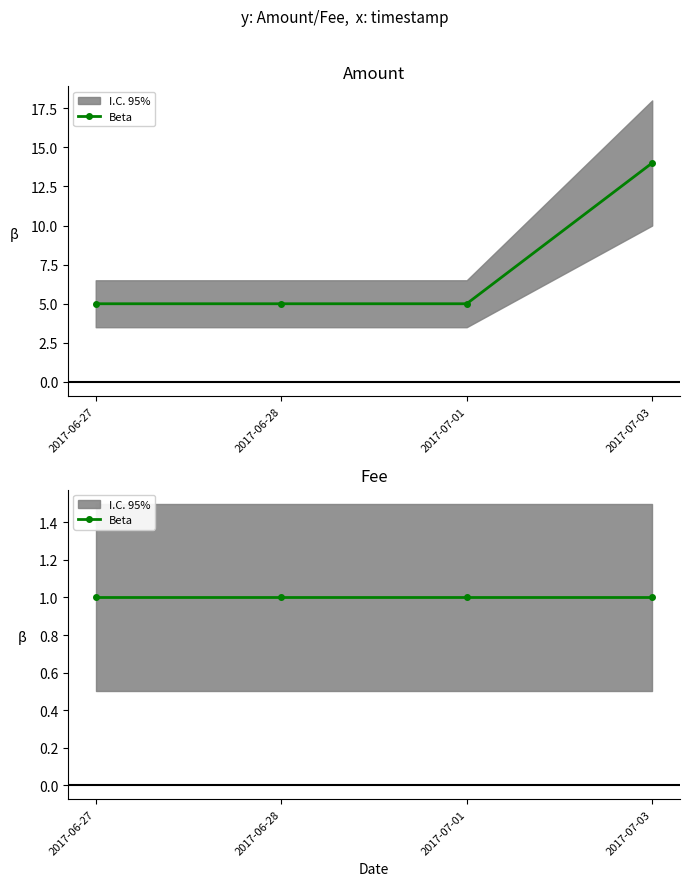

Rank the categories by value from highest to lowest.

2017-07-03, 2017-06-27, 2017-06-28, 2017-07-01